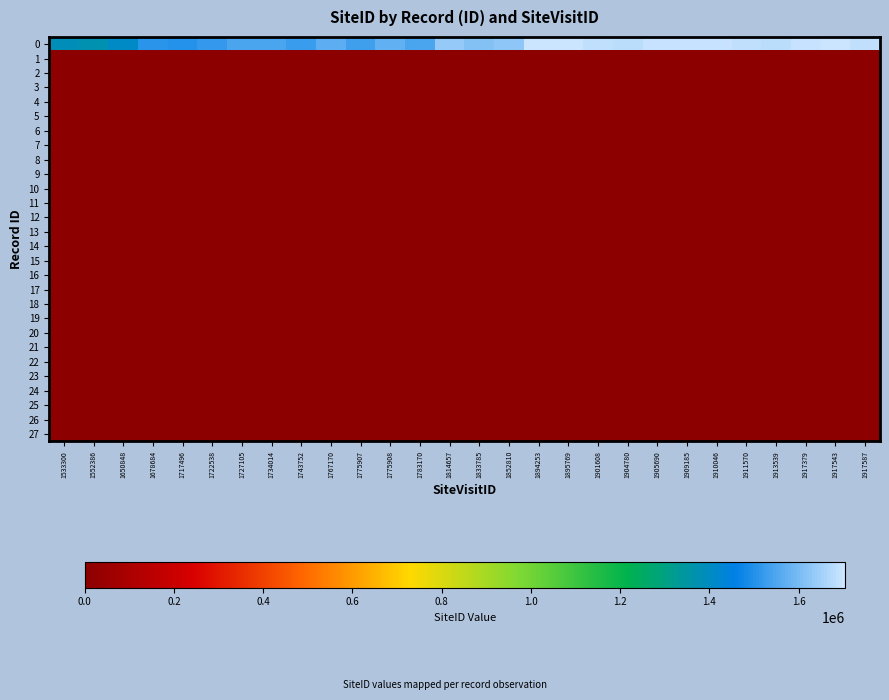

Which has a higher value, 1814657 or 1913539?

1913539